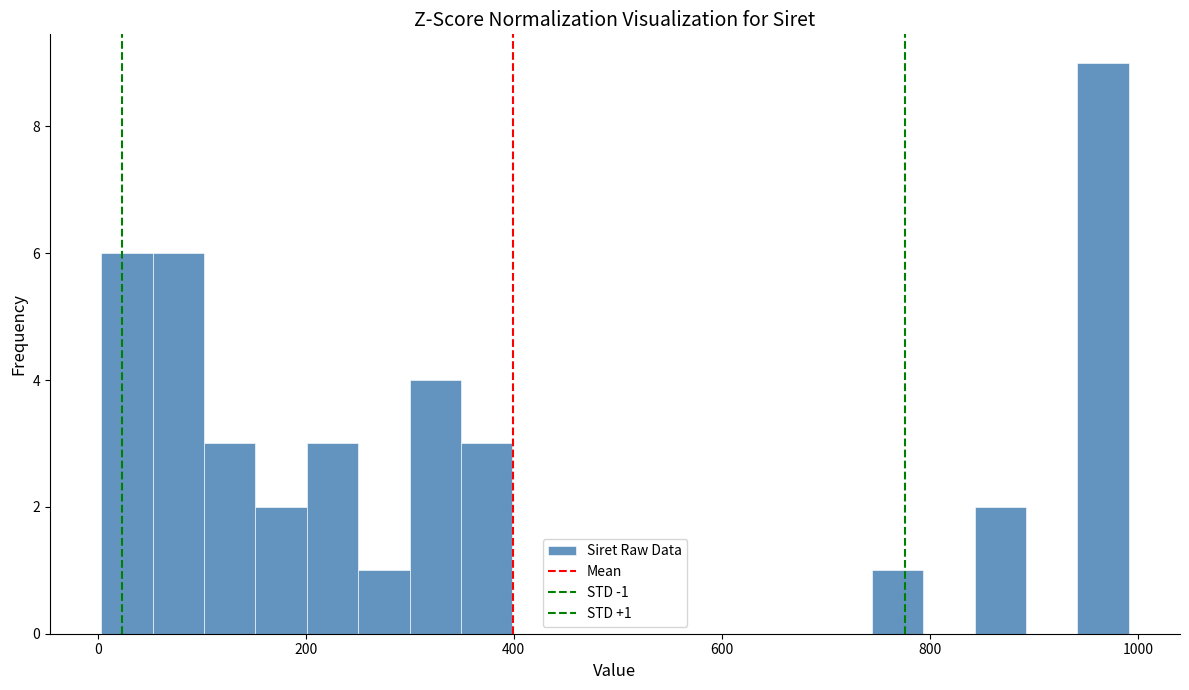

Around what value on the x-axis is the tallest bar? Give the approximate position of its centre, as read against the axis.

960